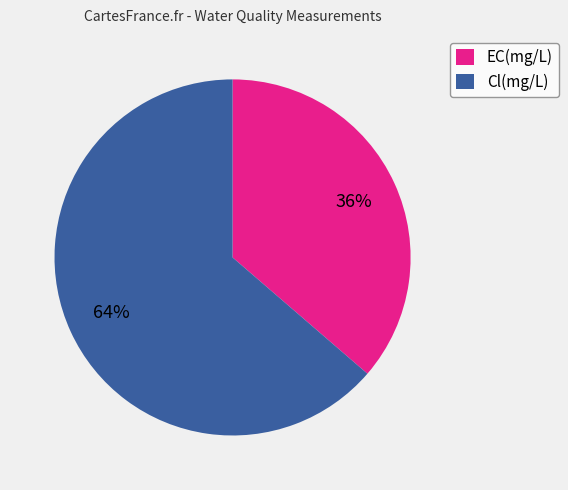

Is there a majority slice in this chart?

Yes